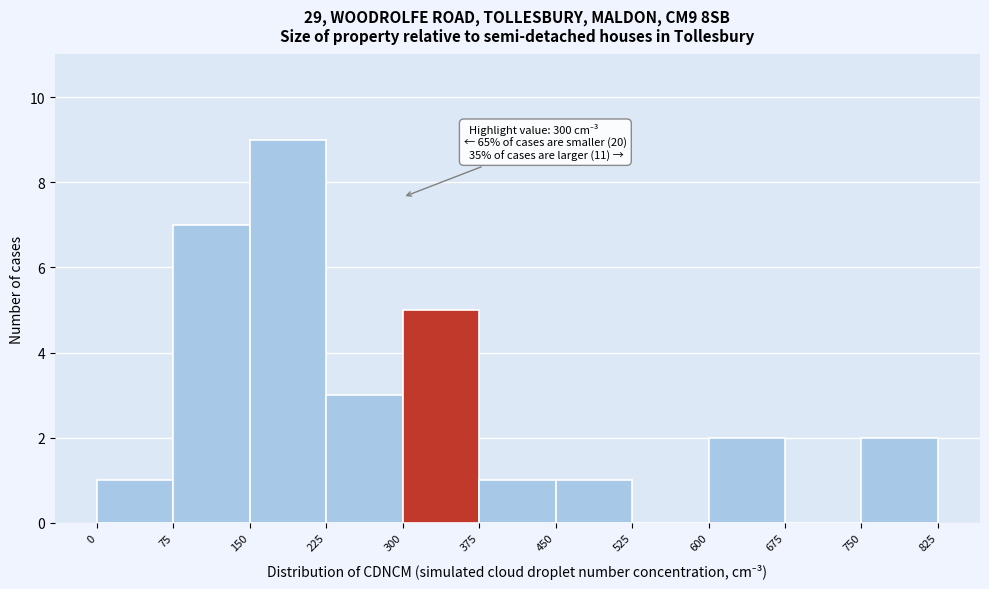

Which range on the x-axis has the tallest bar?

150 to 225